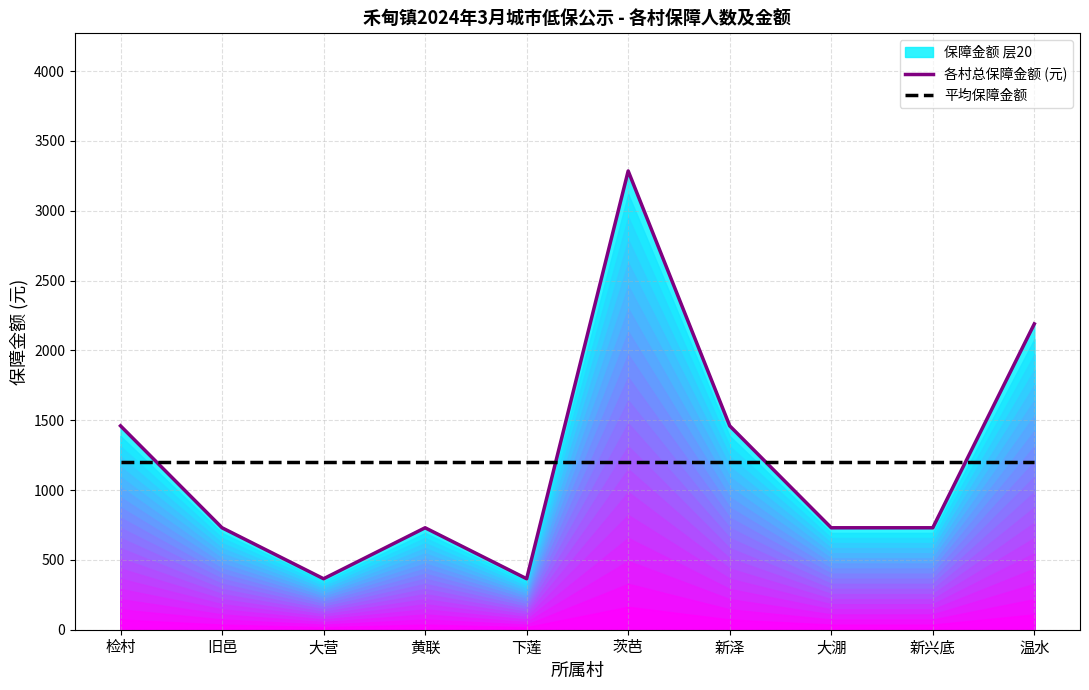

True or false: 平均保障金额 and 各村总保障金额 (元) cross at least once.

True